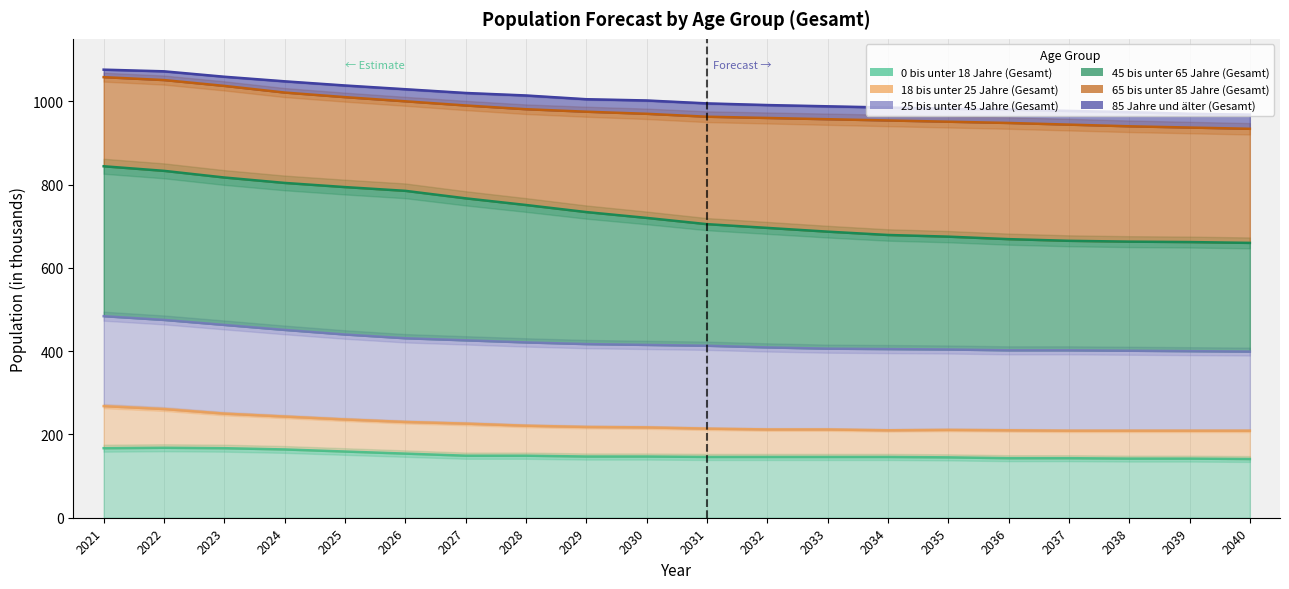

What is the greatest value displayed?

1058